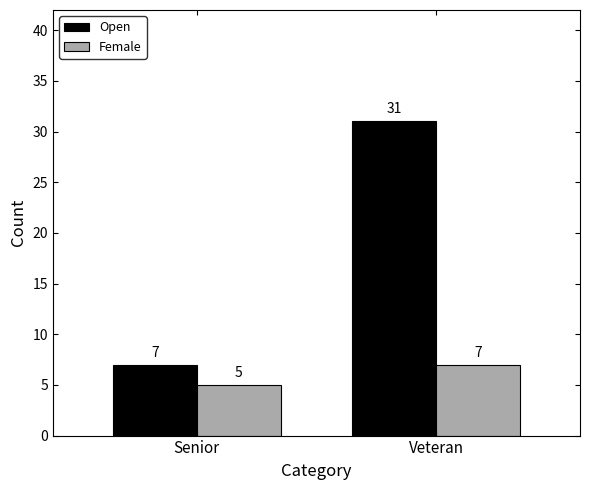

What are all the series names shown in the legend?

Open, Female